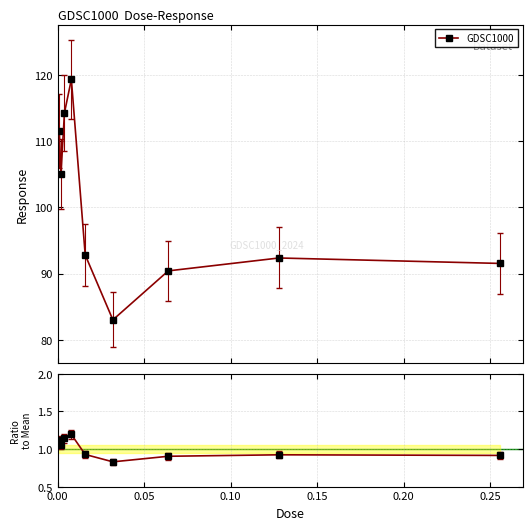

Reading left to right, what are all the values shown in this chart?

1.1	1.1	1.1	1.2	0.9	0.8	0.9	0.9	0.9